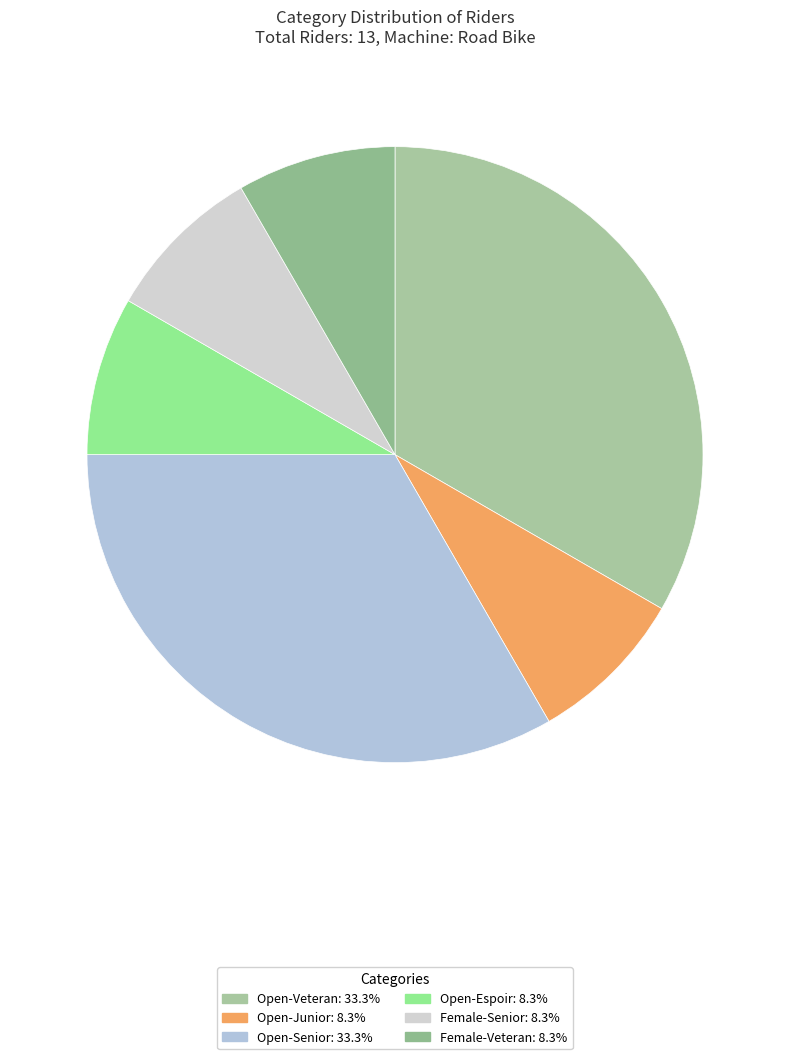

How many segments does this pie chart have?

6